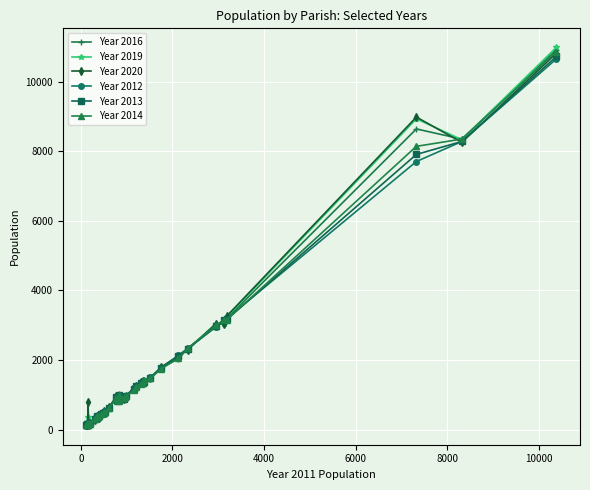

True or false: Year 2019 has more than 1 interior local peaks.

True